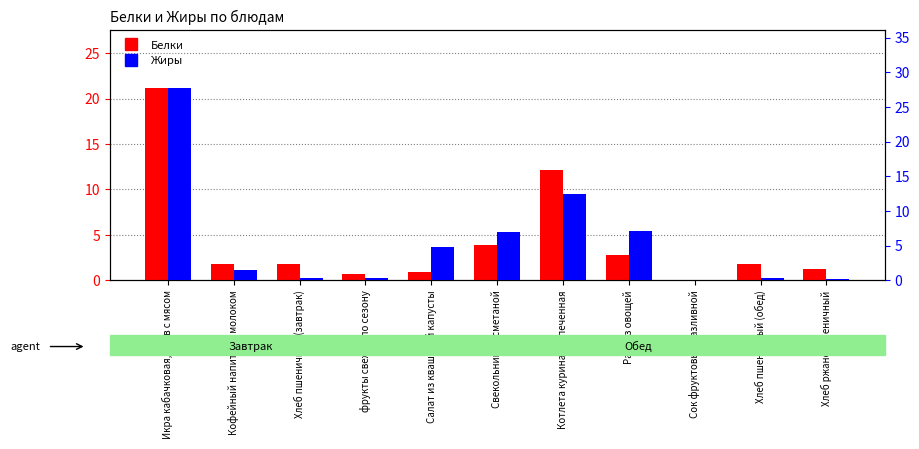

What is the sum of the Белки values at Котлета куриная запеченная and Кофейный напиток с молоком?

13.9